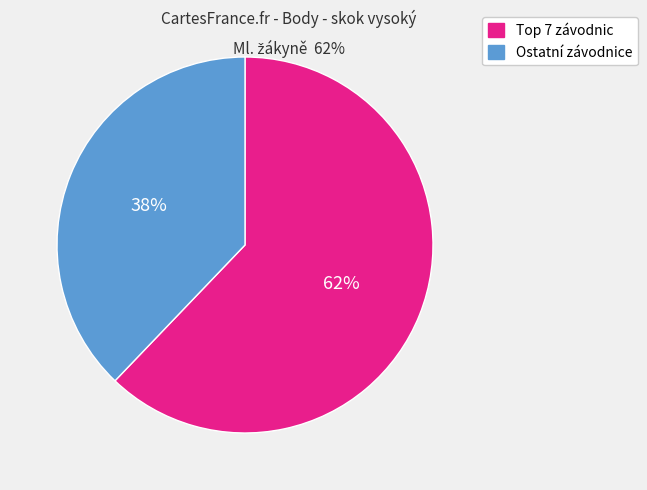

To the nearest percent, what is the difference between the largest and smallest slice percentages?

24%